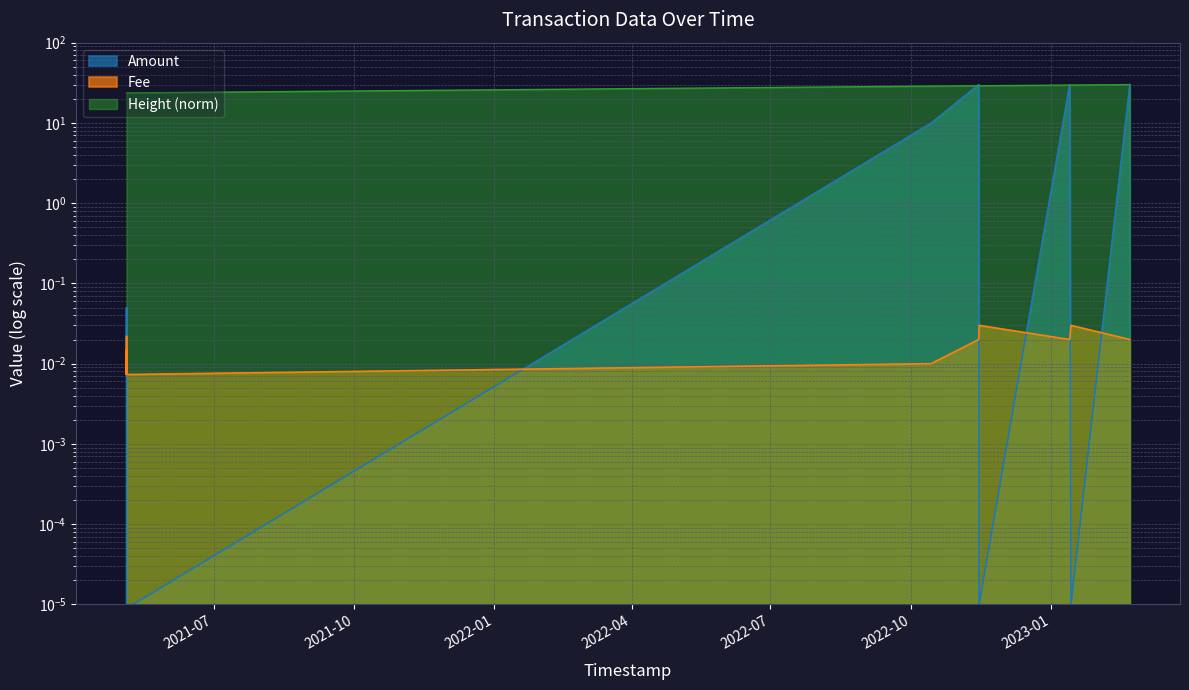

What is the difference between the second highest and minimum values in the Height series?

6.0